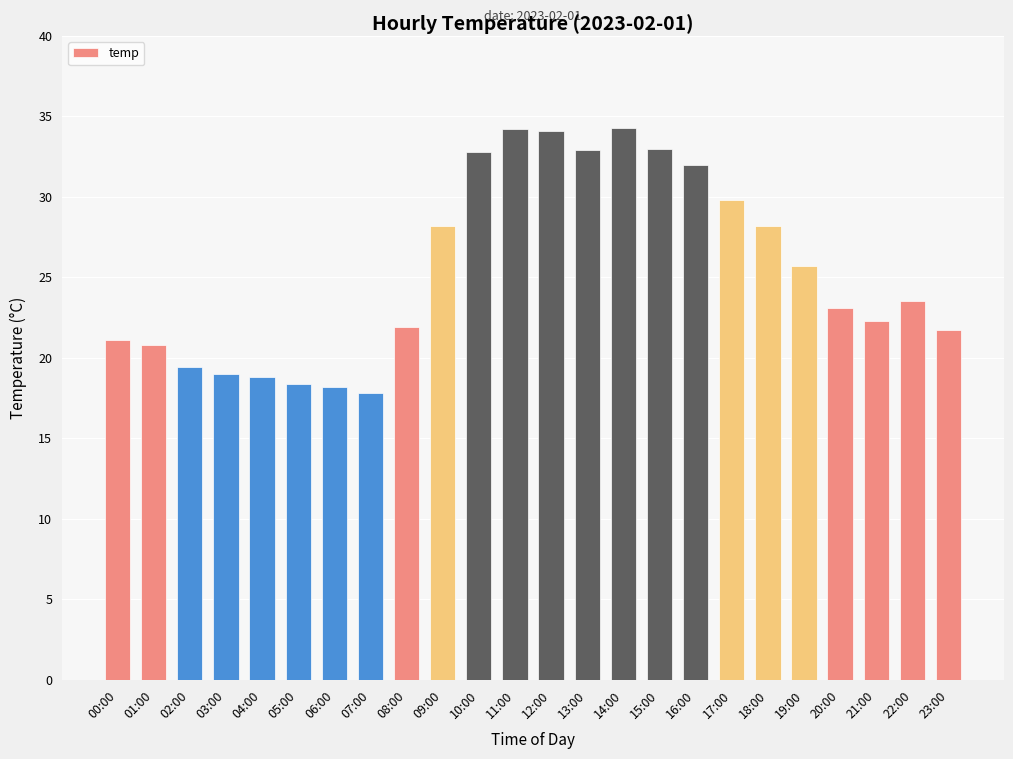

What is the change in value from 16:00 to 21:00?

-9.7